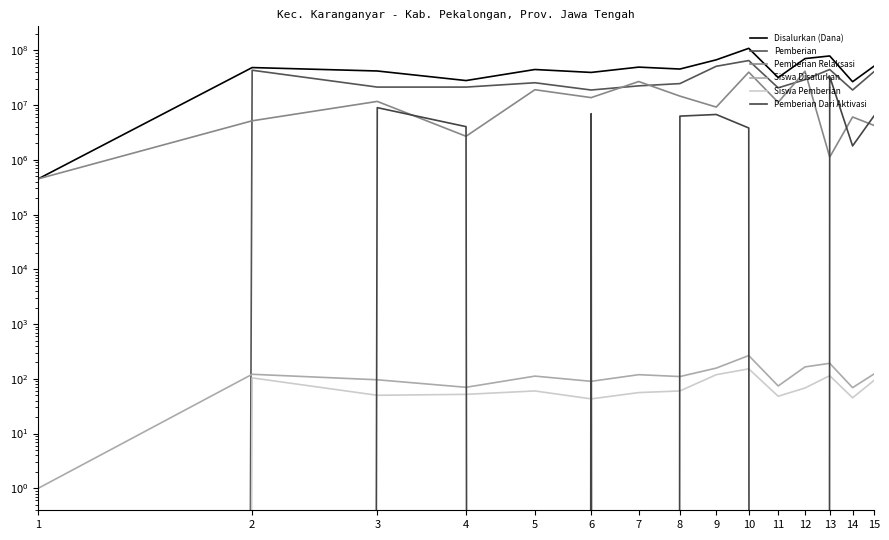

Reading left to right, extract all data points from this chart.

Disalurkan (Dana): 450000	48600000	42075000	28125000	44775000	39600000	49500000	45675000	67275000	109125000	31950000	70875000	79200000	26775000	51300000
Pemberian: 0	43425000	21375000	21375000	25650000	18900000	22500000	24750000	51300000	65250000	20700000	29250000	44775000	18900000	40725000
Pemberian Relaksasi: 450000	5175000	11700000	2700000	19125000	13725000	27000000	14625000	9225000	40050000	11250000	41625000	1125000	6075000	4275000
Siswa Disalurkan: 1	121	96	70	112	90	119	110	157	266	74	165	192	69	122
Siswa Pemberian: 0	104	50	52	60	43	56	60	119	152	48	68	114	45	93
Pemberian Dari Aktivasi: 0	0	9000000	4050000	0	6975000	0	6300000	6750000	3825000	0	0	33300000	1800000	6300000